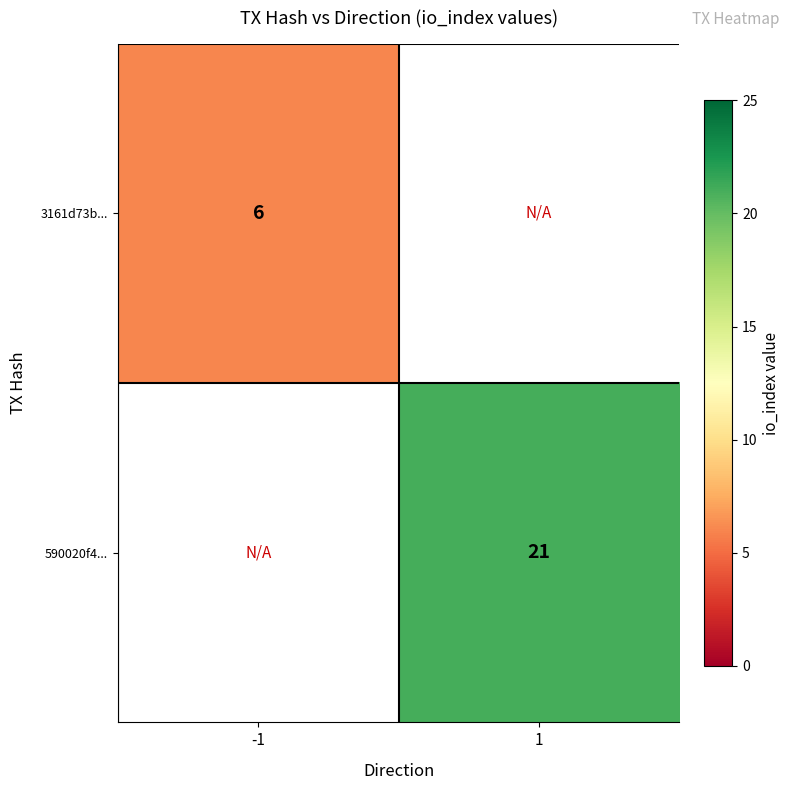

The value of 3161d73b... at -1 is 7.9. True or false?

False